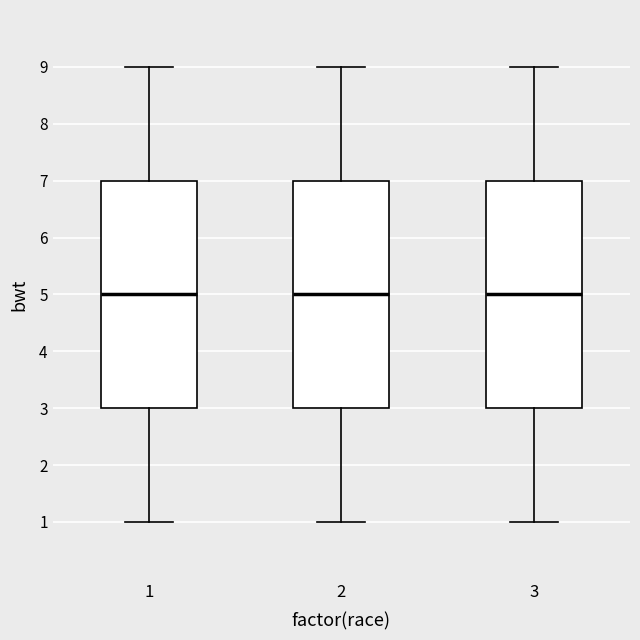

Reading left to right, read every box against the y-axis: the position of its median line, the range the box covers, and the ends of its whiskers. The values are not printed on the chart, so give them approximately, as read against the axis.

1: median 5, box 3 to 7, whiskers 1 to 9
2: median 5, box 3 to 7, whiskers 1 to 9
3: median 5, box 3 to 7, whiskers 1 to 9